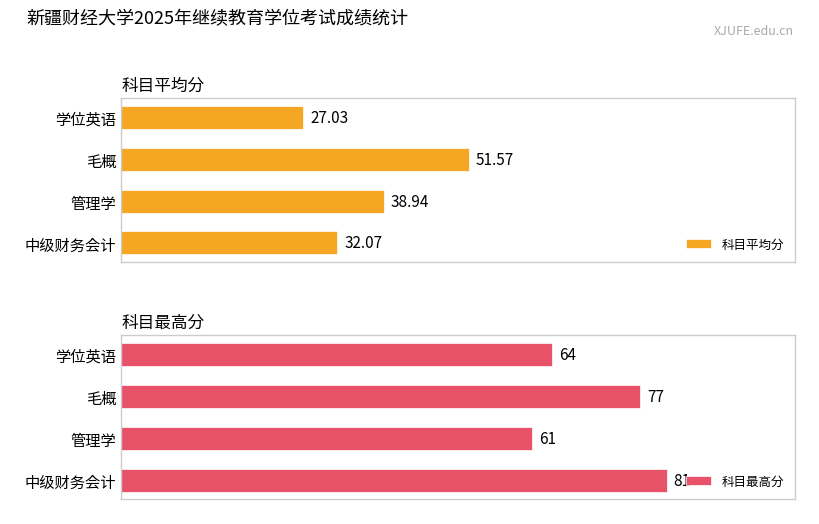

What is the difference between the highest and lowest values at 学位英语?

37.0